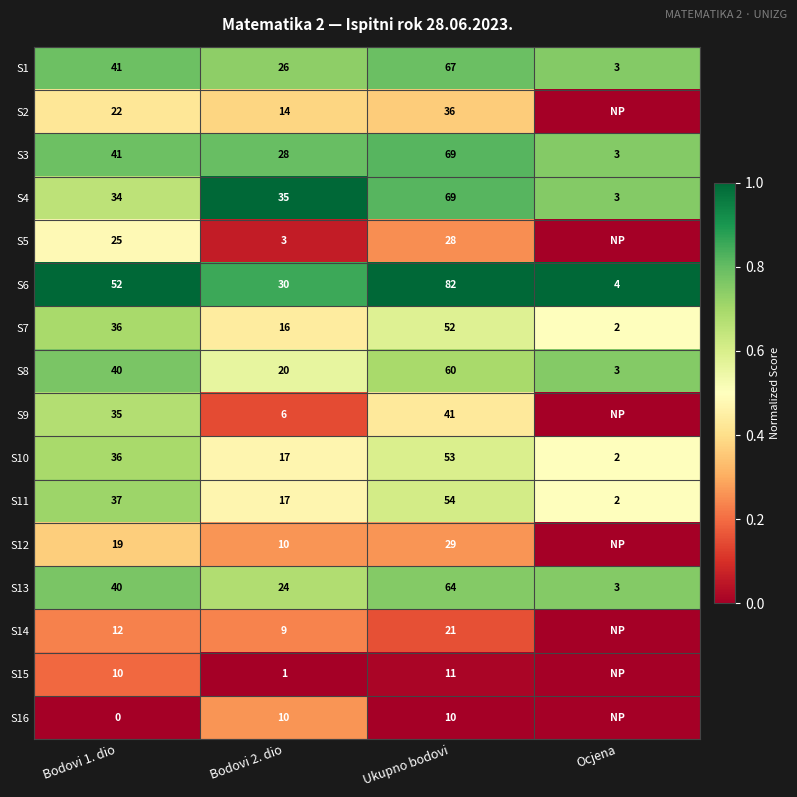

Which category has the lowest value in the S7 series?

Ocjena